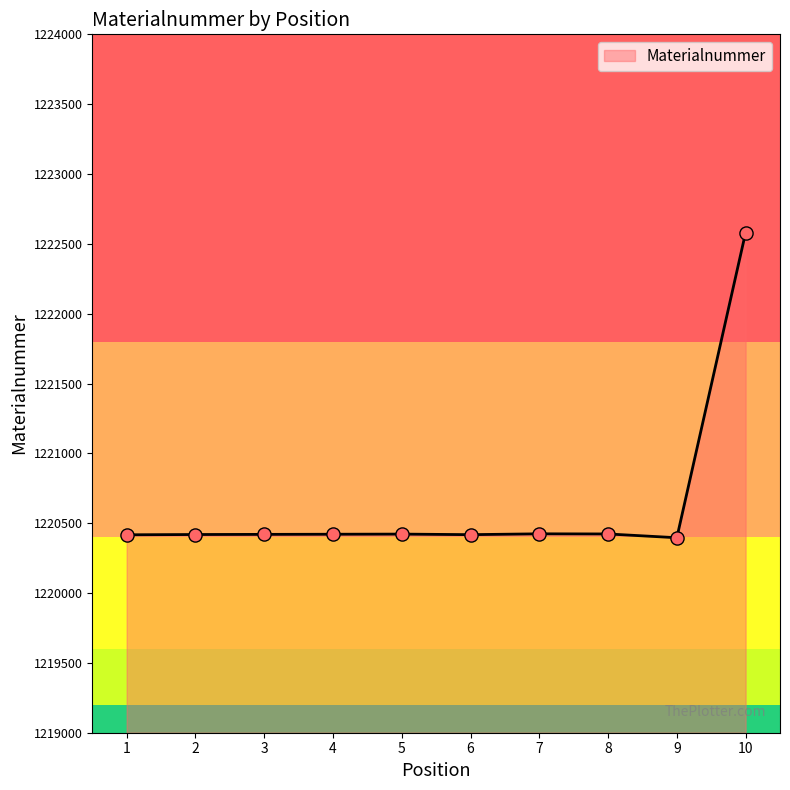

Approximately how many times larger is the value at 2 compared to 7?

1.0